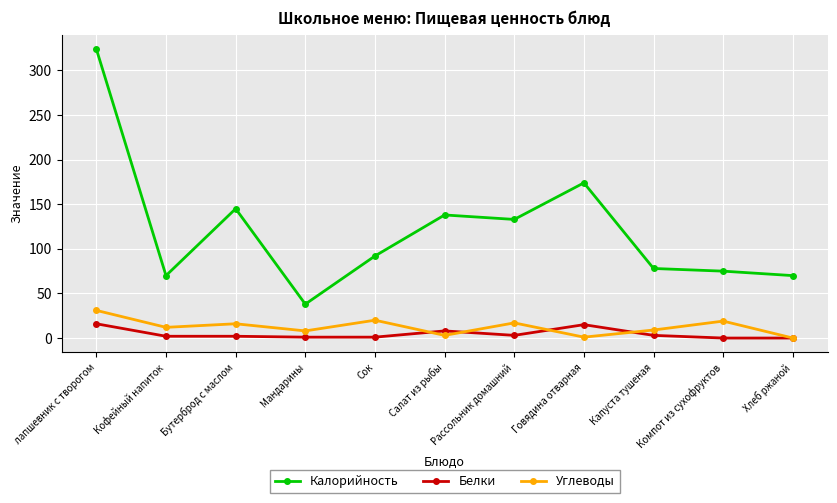

Rank the series by their maximum value, from lowest to highest.

Белки, Углеводы, Калорийность